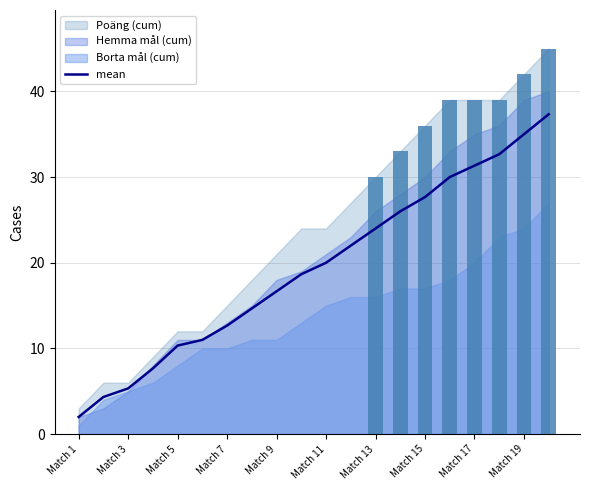

Approximately how many times larger is the value at 17 compared to 16?

1.0